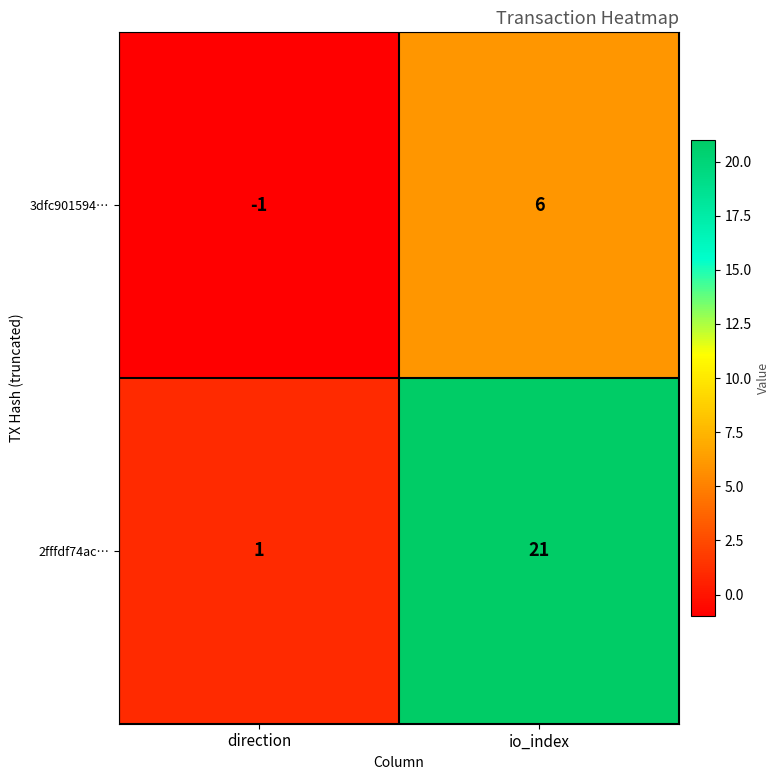

What is the approximate value of 3dfc901594… at io_index?

6